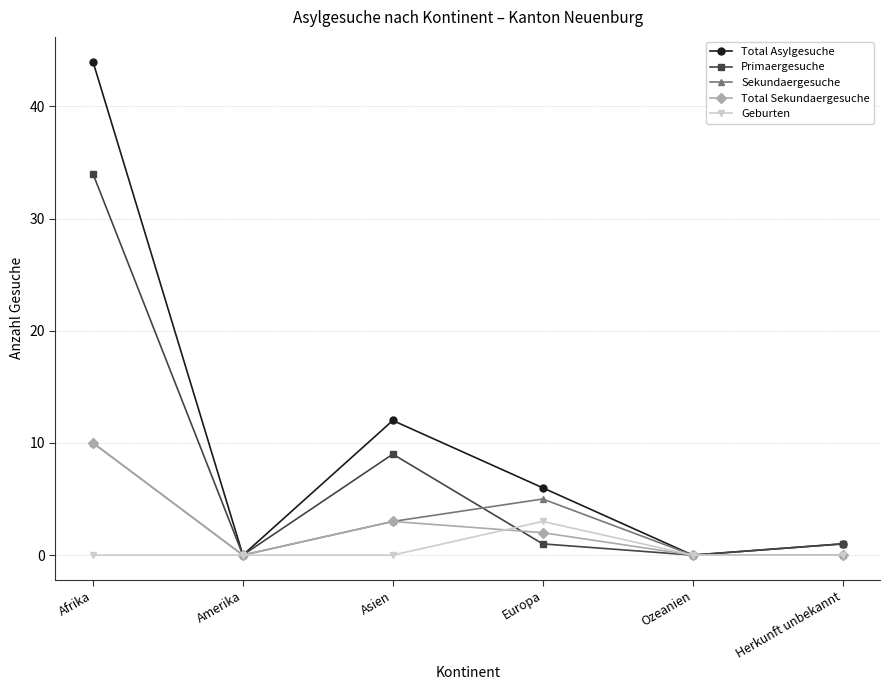

Which series has the largest total across all categories?

Total Asylgesuche